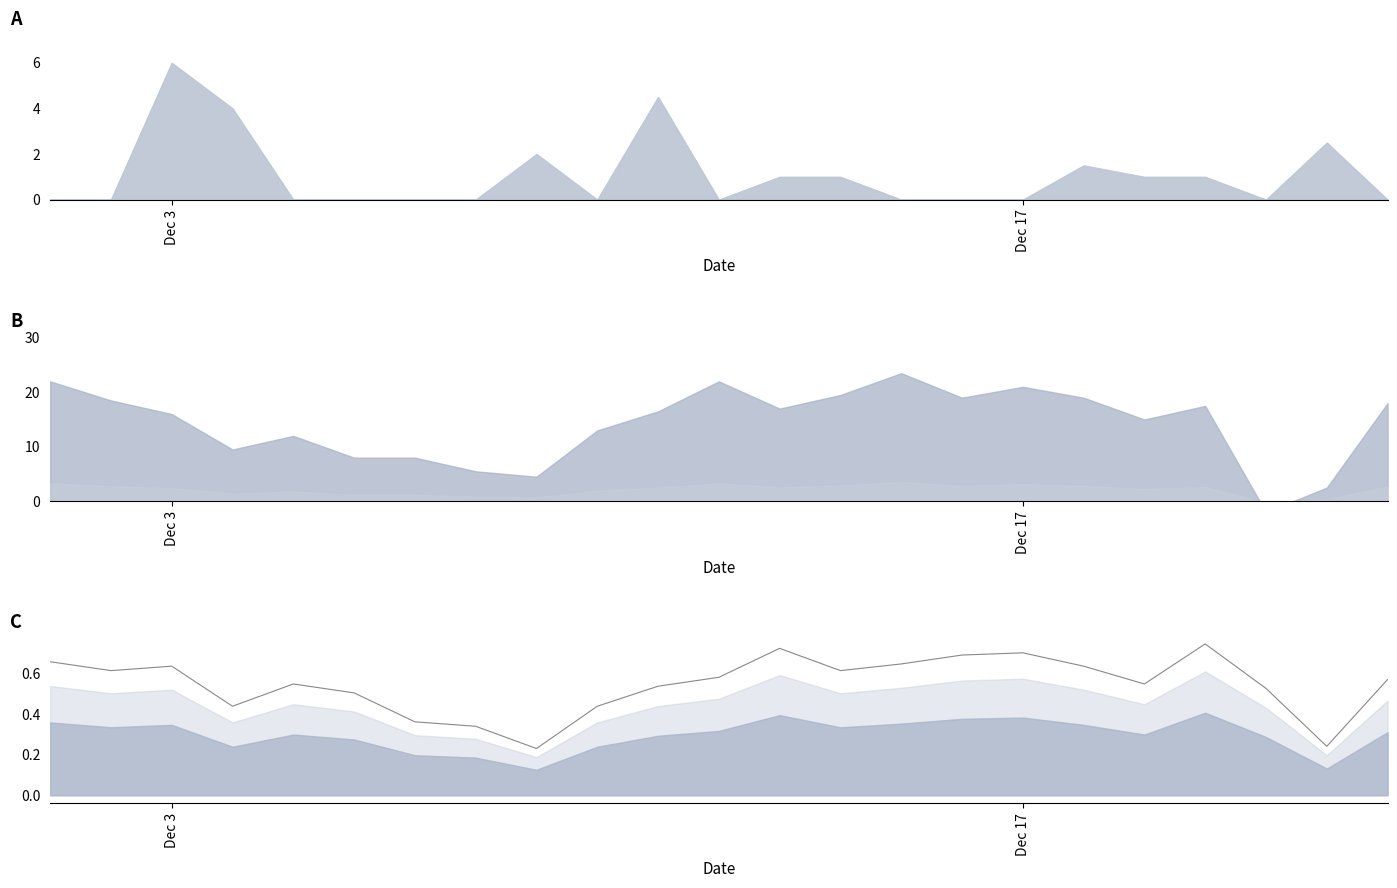

What is the difference between the second highest and second lowest values?

0.5